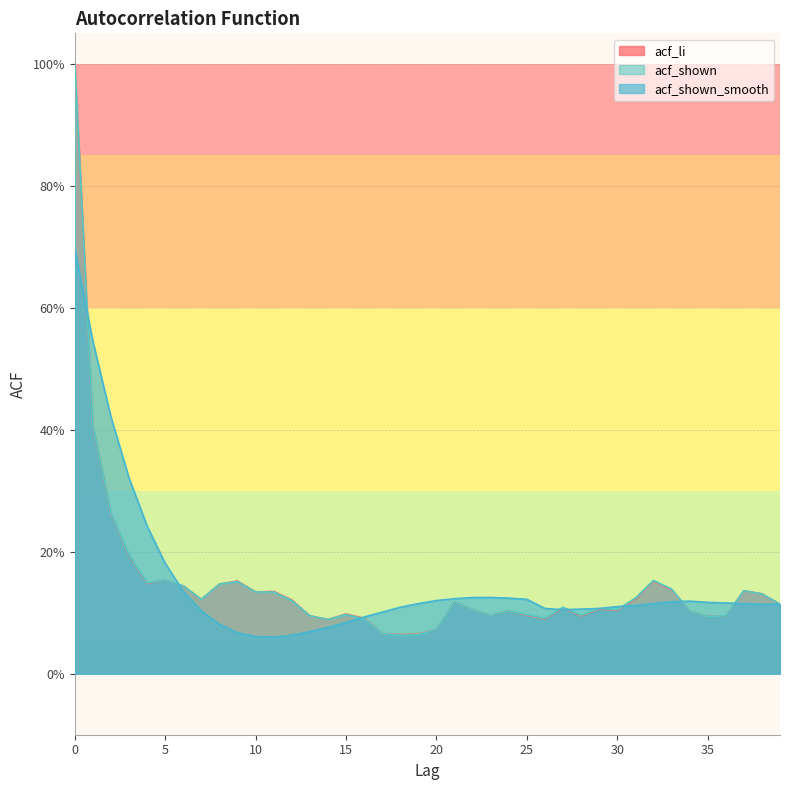

The acf_shown series shows 0.1 at 36. True or false?

False